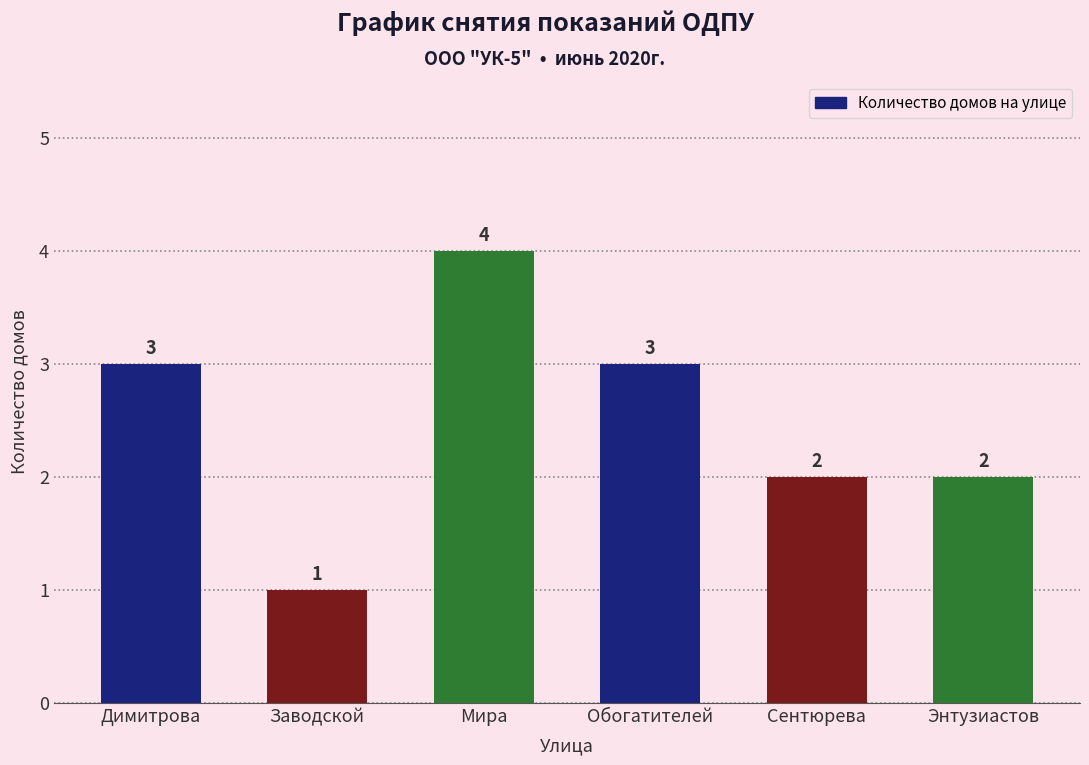

Which has a higher value, Обогатителей or Заводской?

Обогатителей